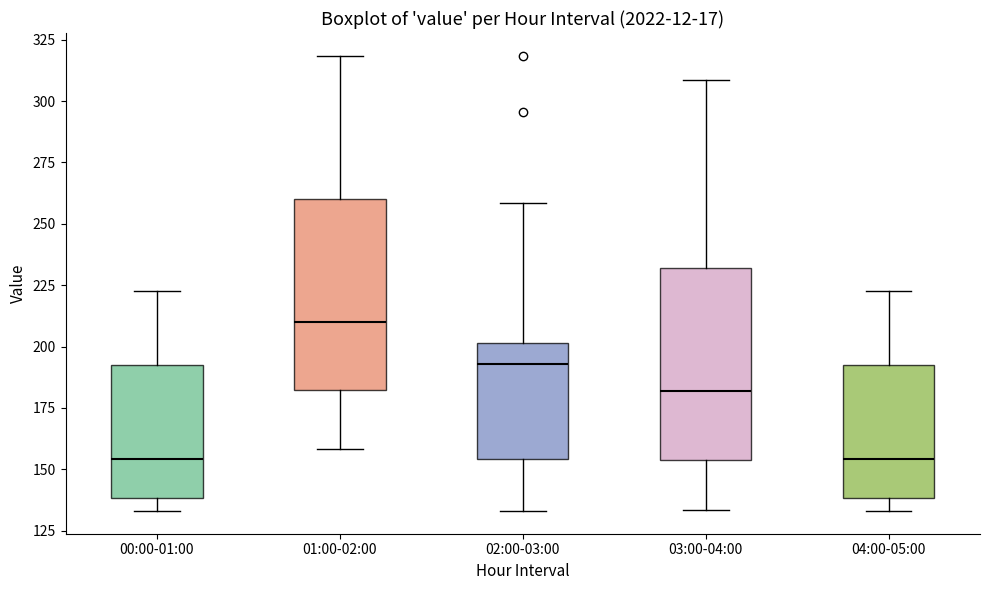

Which box has the highest median line?

01:00-02:00